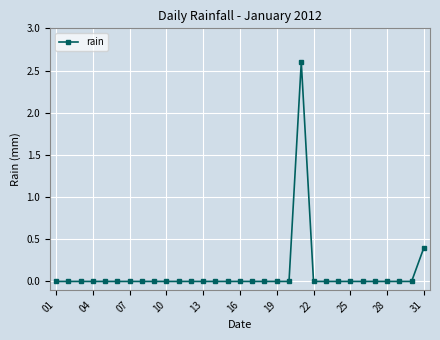

What is the difference between the maximum and minimum values?

2.6